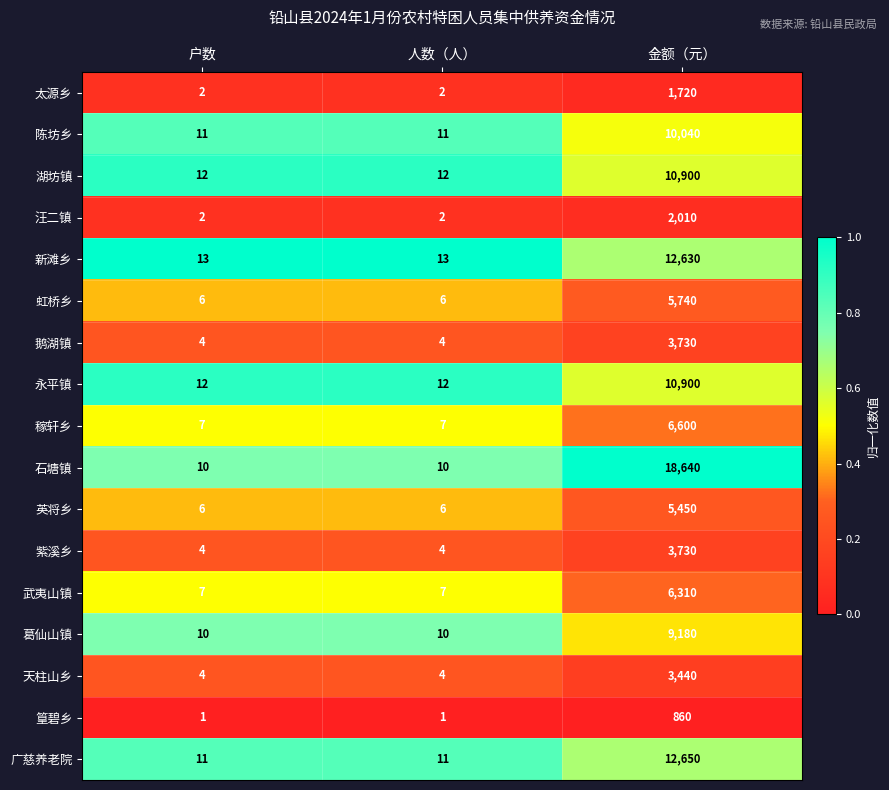

Which series has the largest total across all categories?

石塘镇